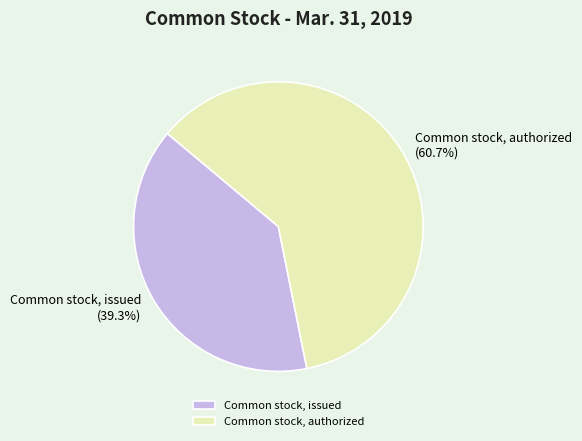

Is there any slice that represents more than half of the pie?

Yes